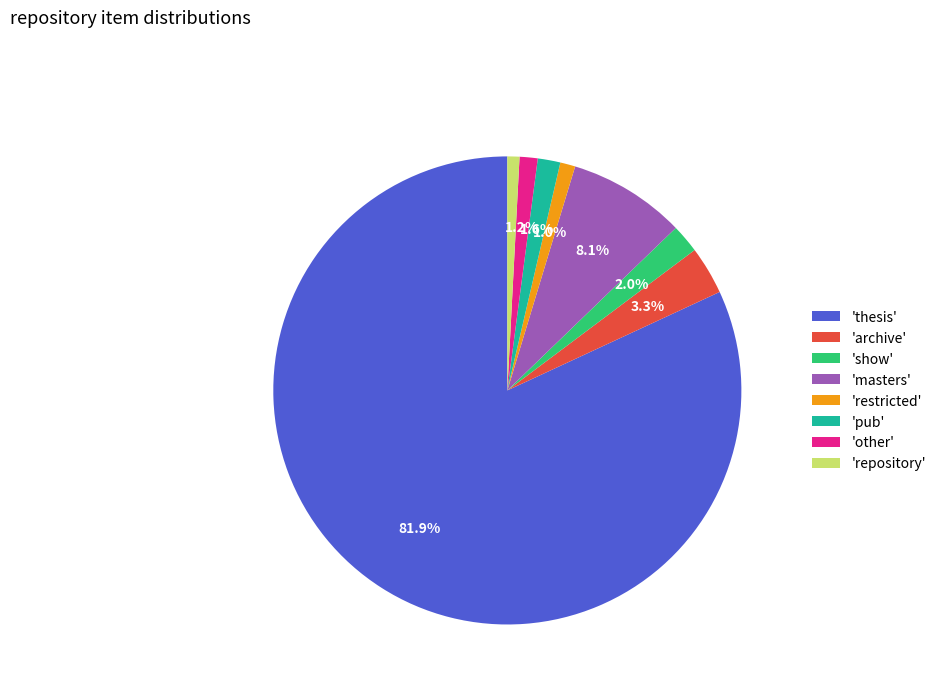

Between 'archive' and 'thesis', which is larger?

'thesis'